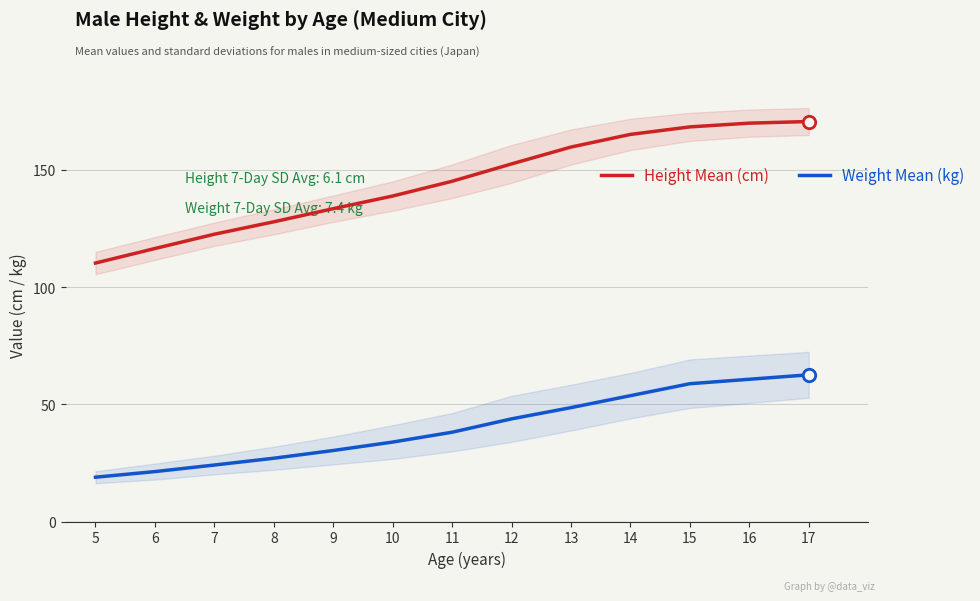

Which series has the largest Y range (max minus min)?

Height Mean (cm)